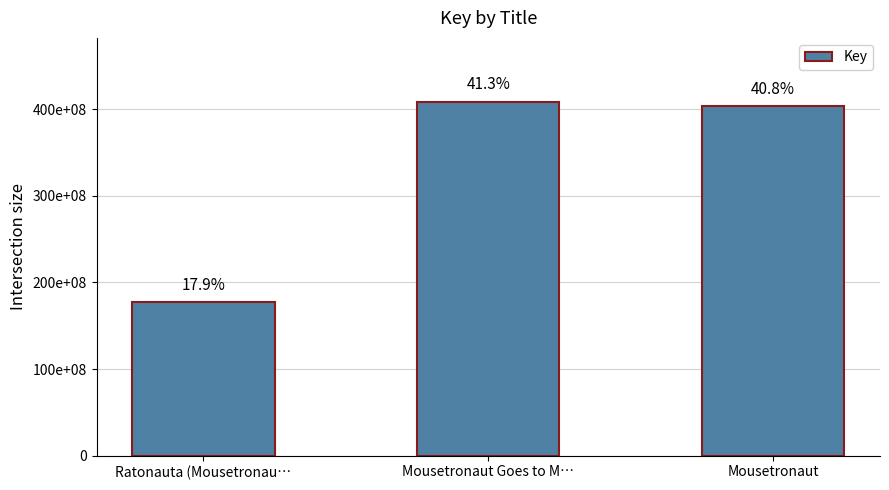

Are the bars grouped side by side (vs. stacked)?

No